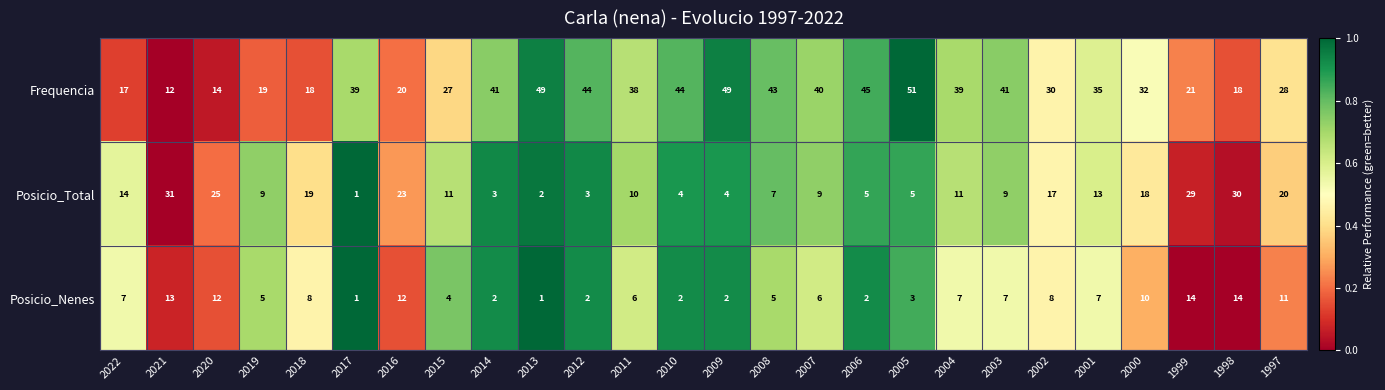

What is the total value across all series at 2018?

45